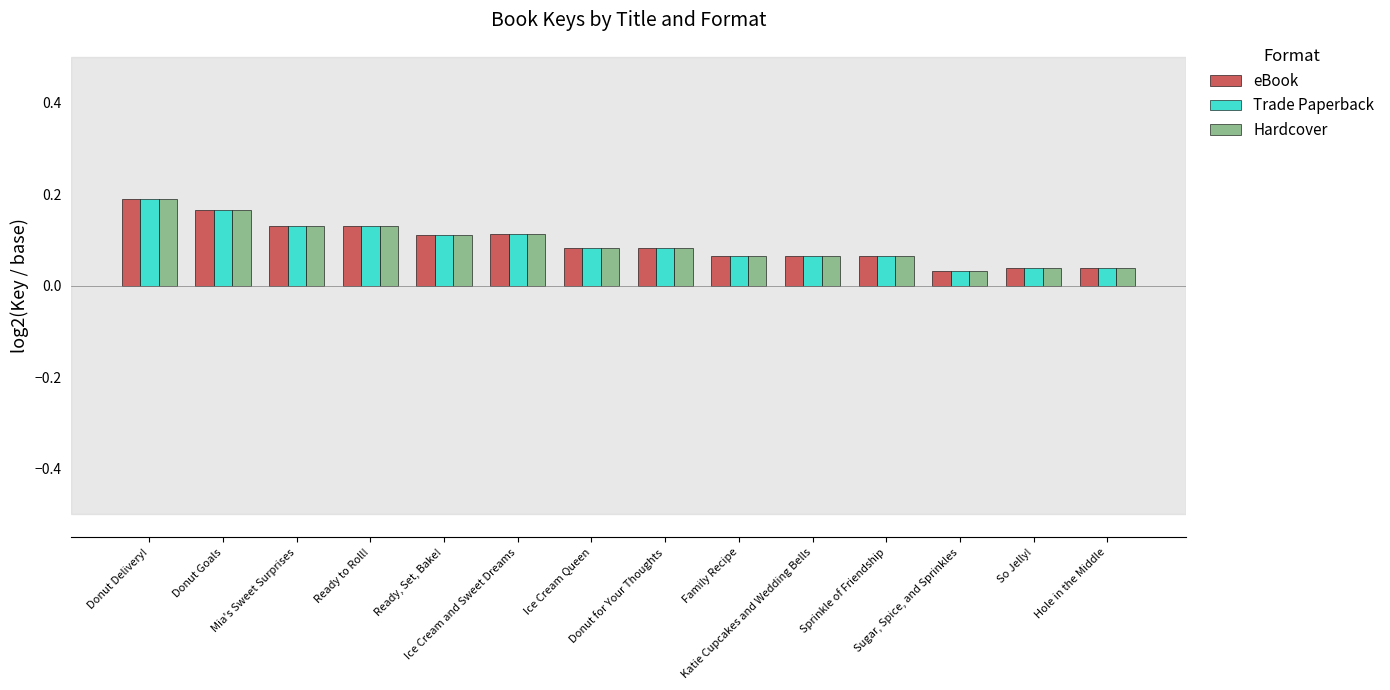

Count the Trade Paperback values in the range 0 to 1.

14